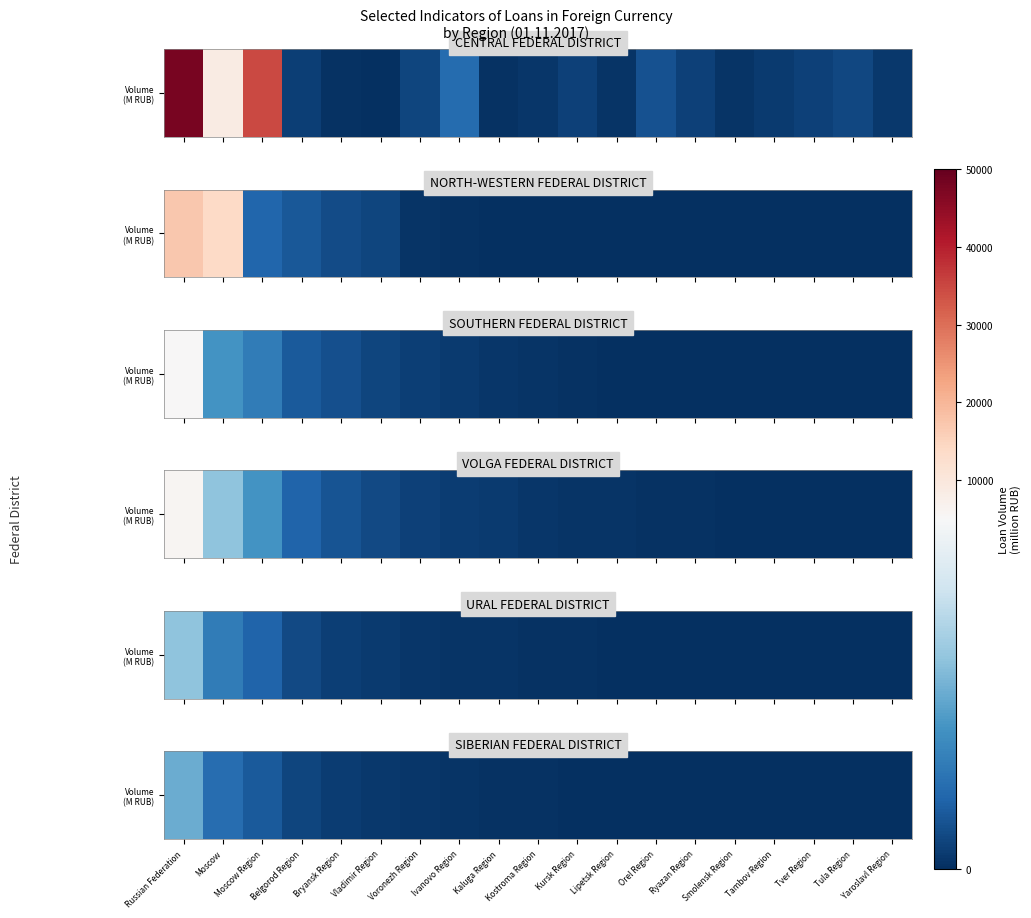

The chart shows a value of 12 at Orel Region. True or false?

True